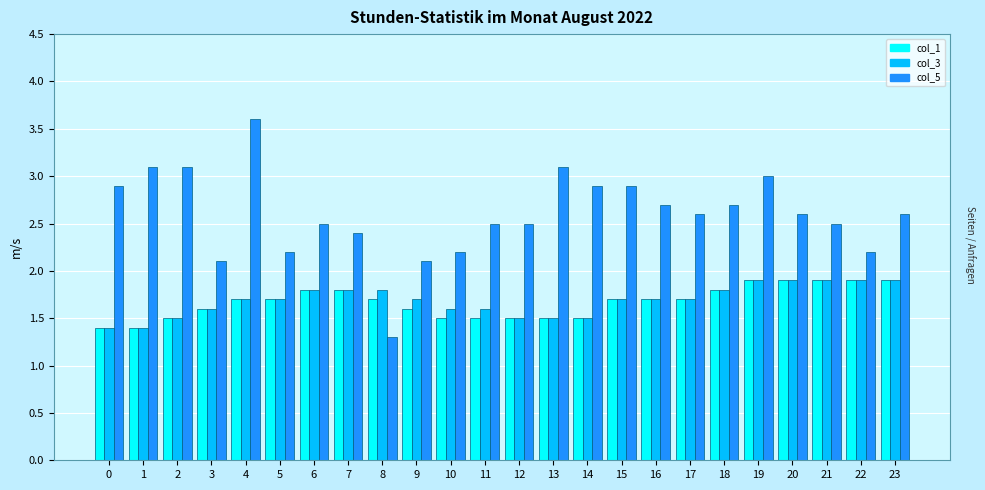

Reading left to right, list all the values displayed in this chart.

col_1: 0=1.4	1=1.4	2=1.5	3=1.6	4=1.7	5=1.7	6=1.8	7=1.8	8=1.7	9=1.6	10=1.5	11=1.5	12=1.5	13=1.5	14=1.5	15=1.7	16=1.7	17=1.7	18=1.8	19=1.9	20=1.9	21=1.9	22=1.9	23=1.9
col_3: 0=1.4	1=1.4	2=1.5	3=1.6	4=1.7	5=1.7	6=1.8	7=1.8	8=1.8	9=1.7	10=1.6	11=1.6	12=1.5	13=1.5	14=1.5	15=1.7	16=1.7	17=1.7	18=1.8	19=1.9	20=1.9	21=1.9	22=1.9	23=1.9
col_5: 0=2.9	1=3.1	2=3.1	3=2.1	4=3.6	5=2.2	6=2.5	7=2.4	8=1.3	9=2.1	10=2.2	11=2.5	12=2.5	13=3.1	14=2.9	15=2.9	16=2.7	17=2.6	18=2.7	19=3.0	20=2.6	21=2.5	22=2.2	23=2.6